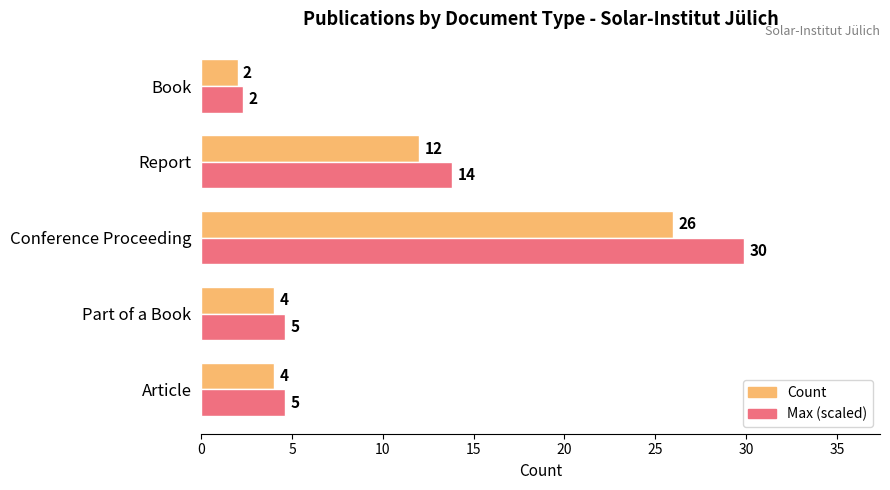

Which series has the largest range (max minus min)?

Max (scaled)